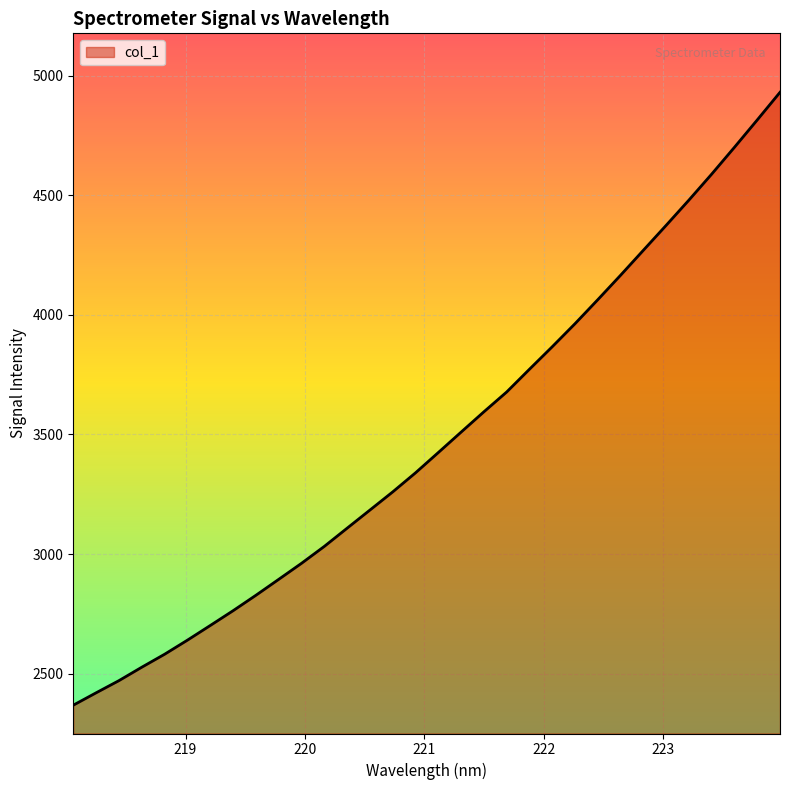

What is the difference between the maximum and minimum values?

2562.3